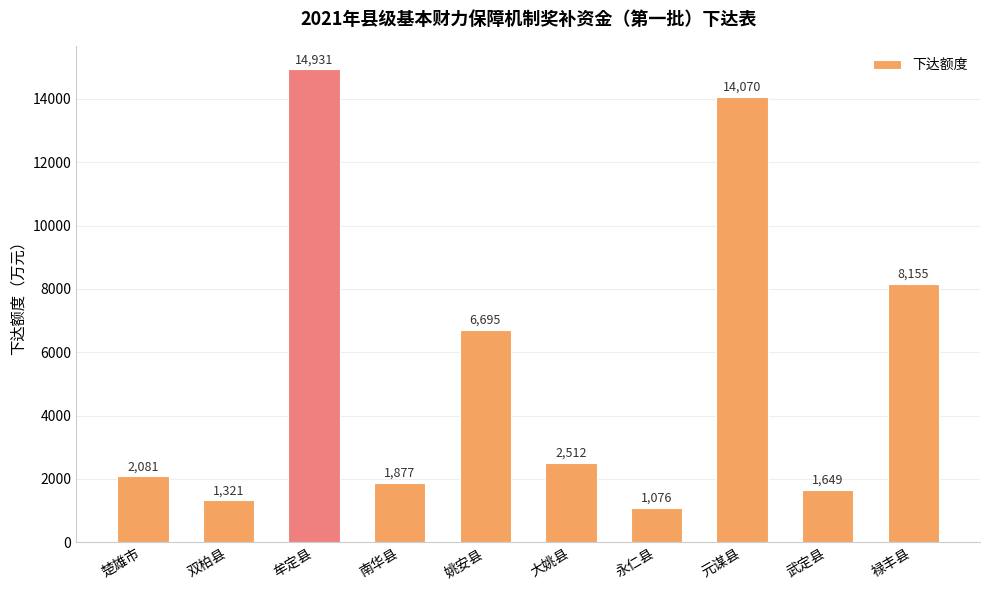

What is the sum of the values at 永仁县 and 武定县?

2725